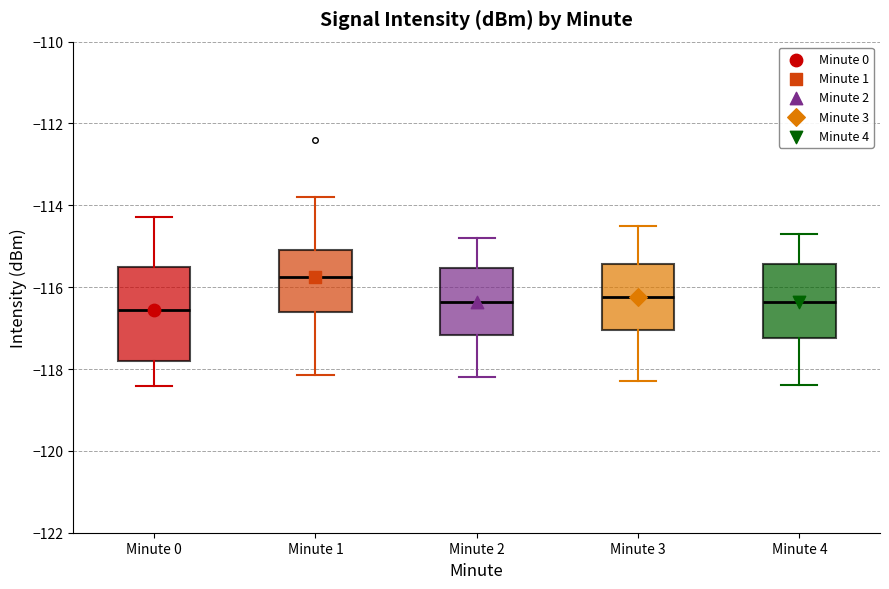

Reading left to right, transcribe this box plot: for each box, give where its median line is, the range the box spans, and where its two whiskers end, as read against the y-axis. The values are not printed on the chart, so give them approximately, as read against the axis.

Minute 0: median -116.6, box -117.8 to -115.6, whiskers -118.4 to -114.2
Minute 1: median -115.8, box -116.6 to -115.0, whiskers -118.2 to -113.8
Minute 2: median -116.4, box -117.2 to -115.6, whiskers -118.2 to -114.8
Minute 3: median -116.2, box -117.0 to -115.4, whiskers -118.2 to -114.4
Minute 4: median -116.4, box -117.2 to -115.4, whiskers -118.4 to -114.6